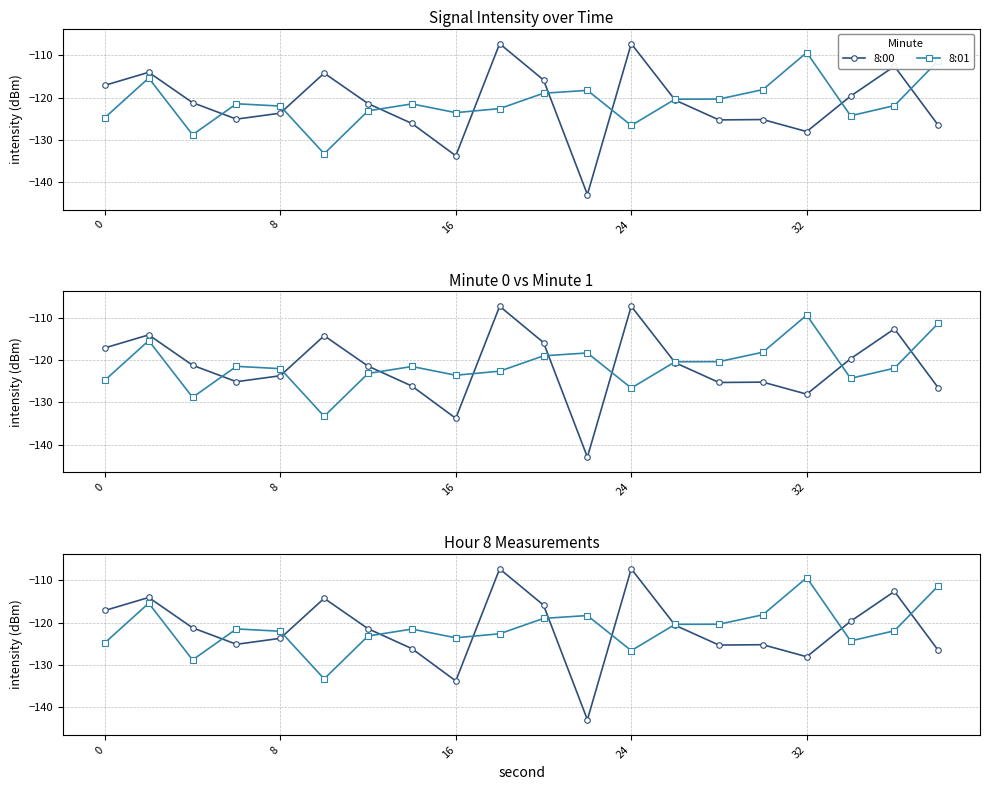

In 8:00, how many points are higher than both neighbors (excluding endpoints)?

6